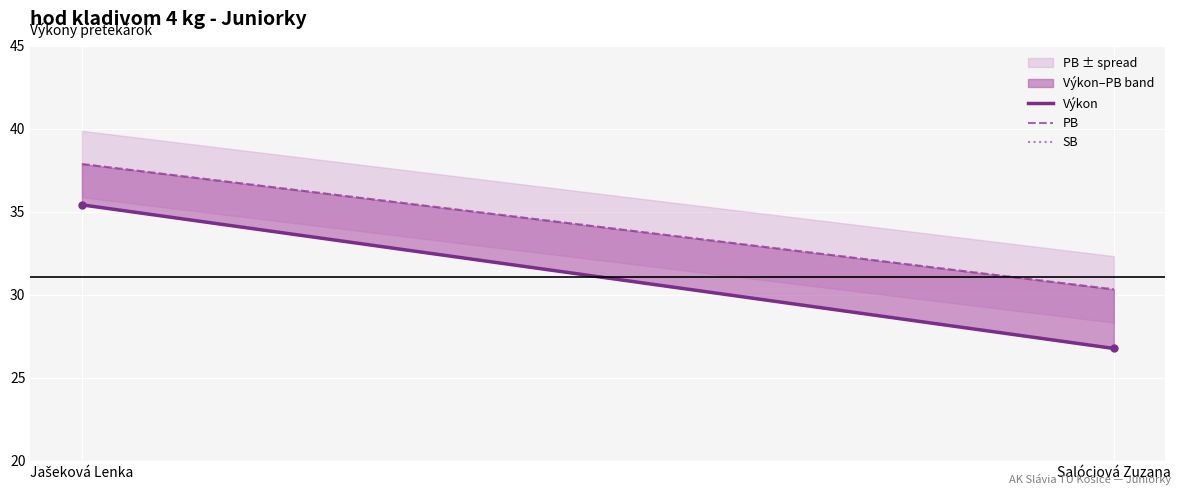

What is the label of the 1st point from the left?

Jašeková Lenka